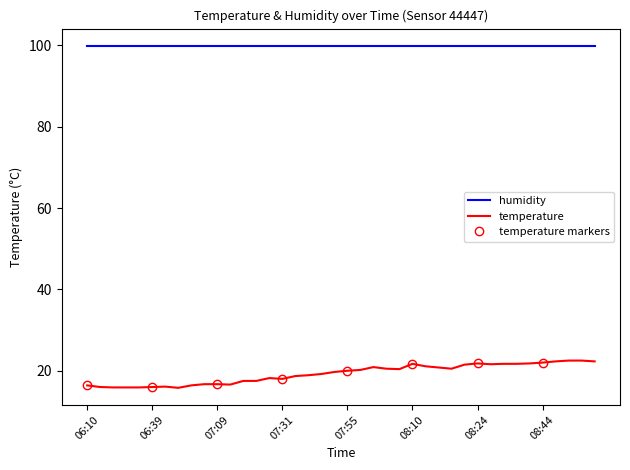

At which category does the data reach its first local peak?

06:47